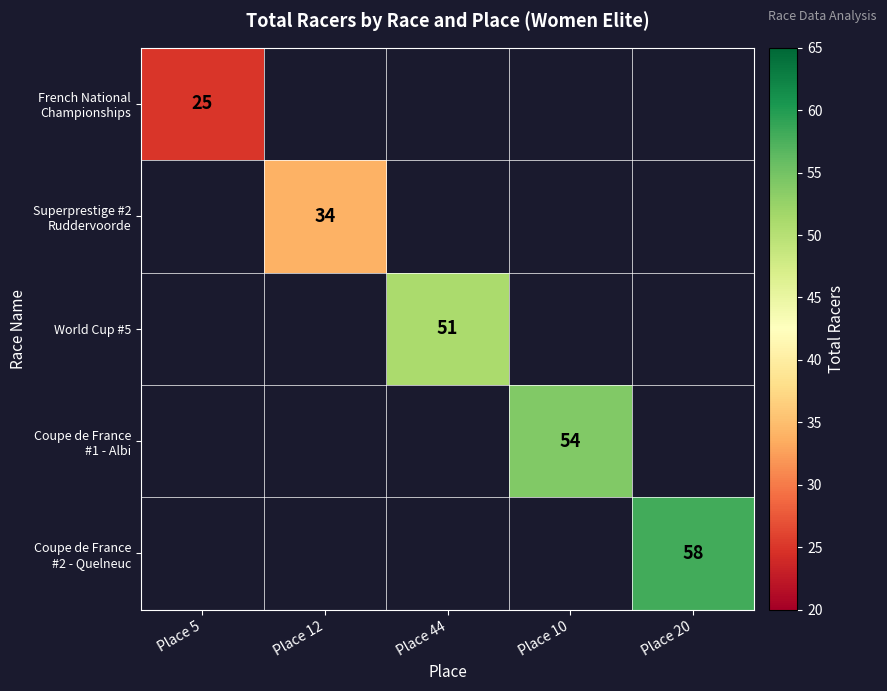

Is the value of Superprestige #2 Ruddervoorde at Place 12 greater than the value of French National Championships at Place 44?

No